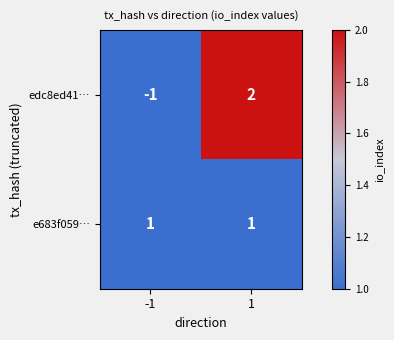

The value of e683f059… at 1 is 1. True or false?

True